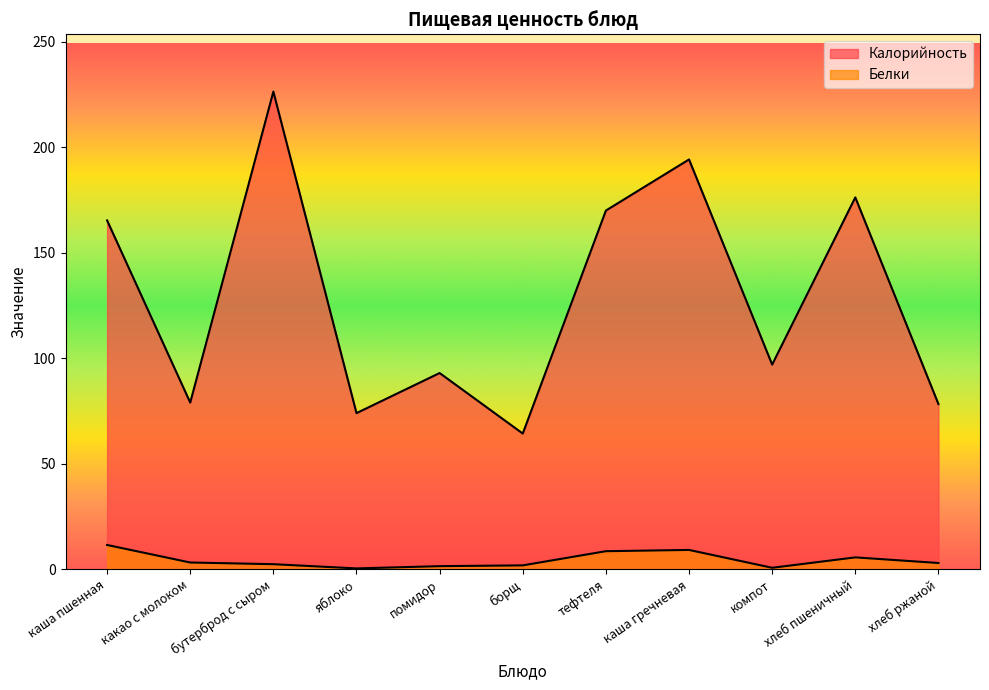

Which category has the lowest value in the Белки series?

яблоко